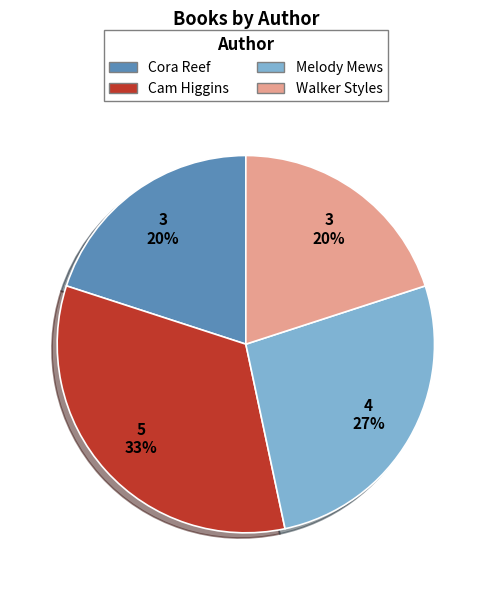

What percentage is the Walker Styles slice, to the nearest percent?

20%